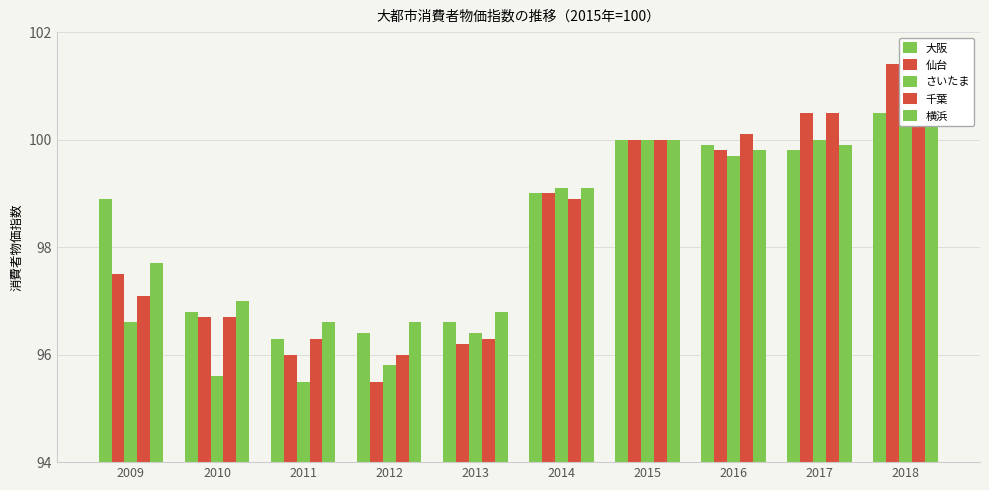

What is the difference between the highest and lowest values at 2014?

0.2